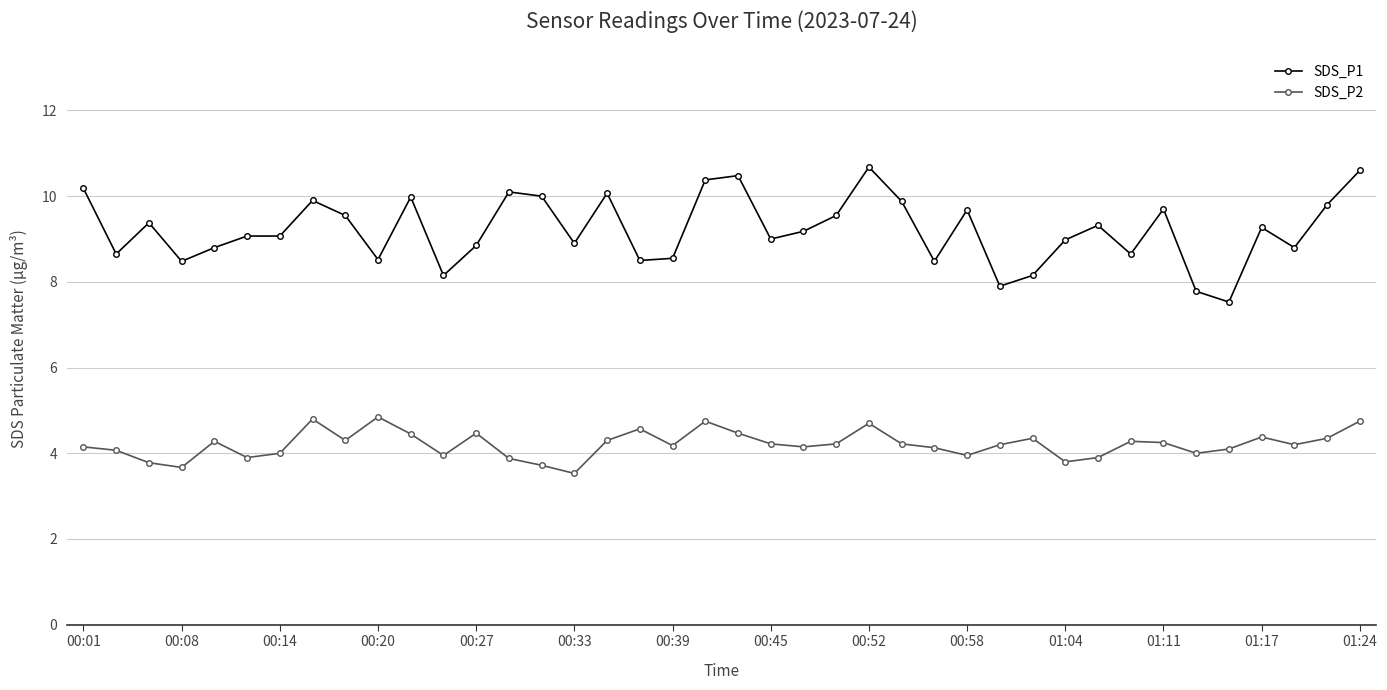

What are all the series names shown in the legend?

SDS_P1, SDS_P2